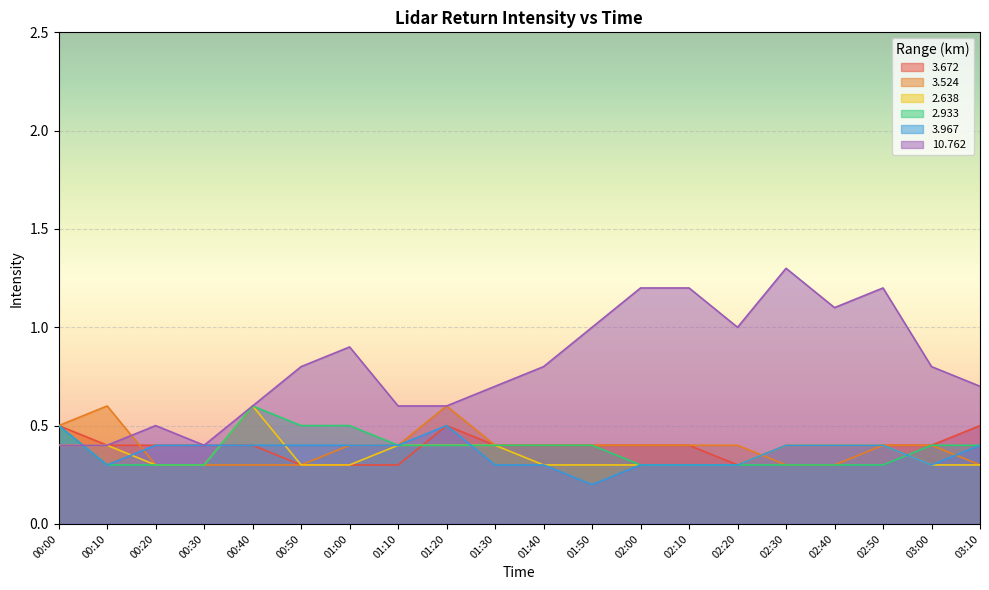

Which series has the largest range (max minus min)?

10.762